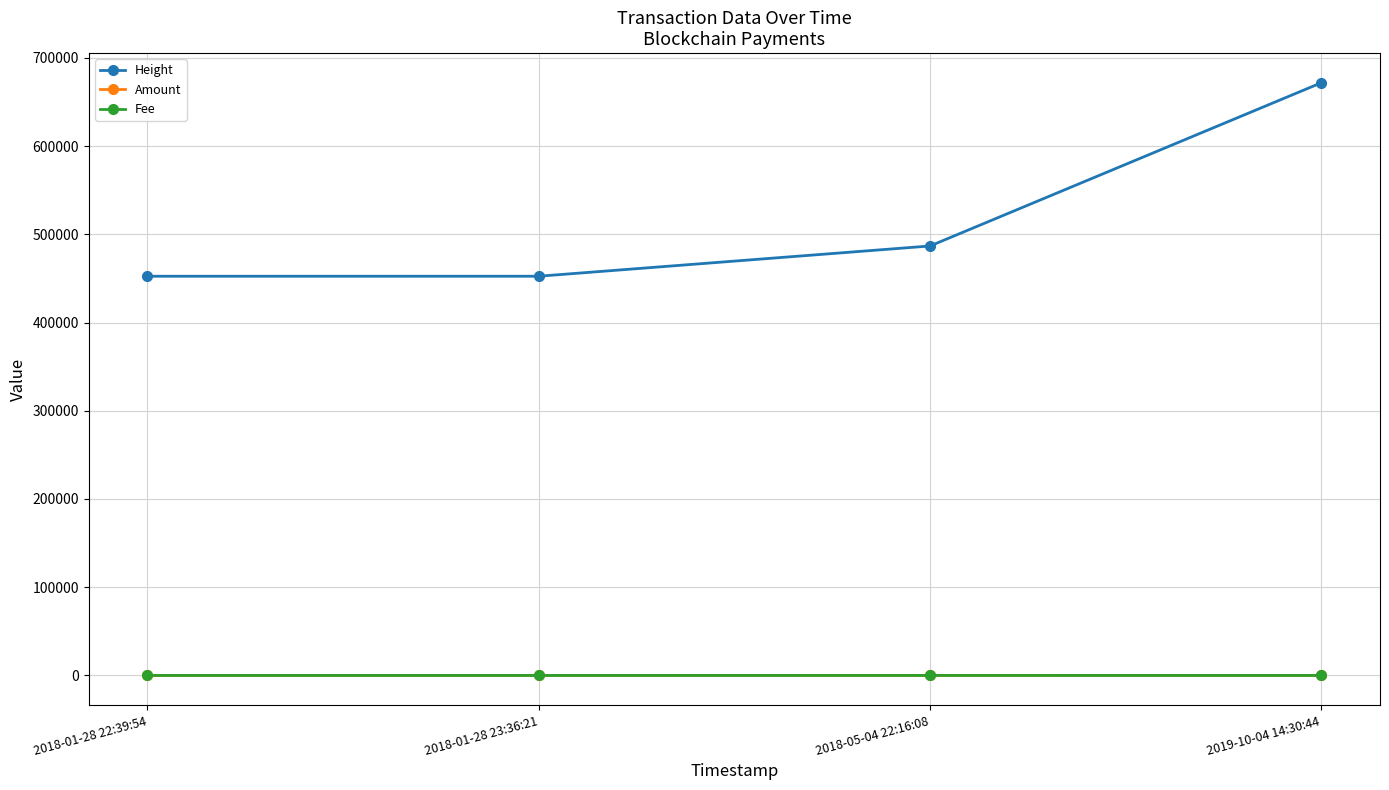

True or false: Height has more than 1 interior local peaks.

False